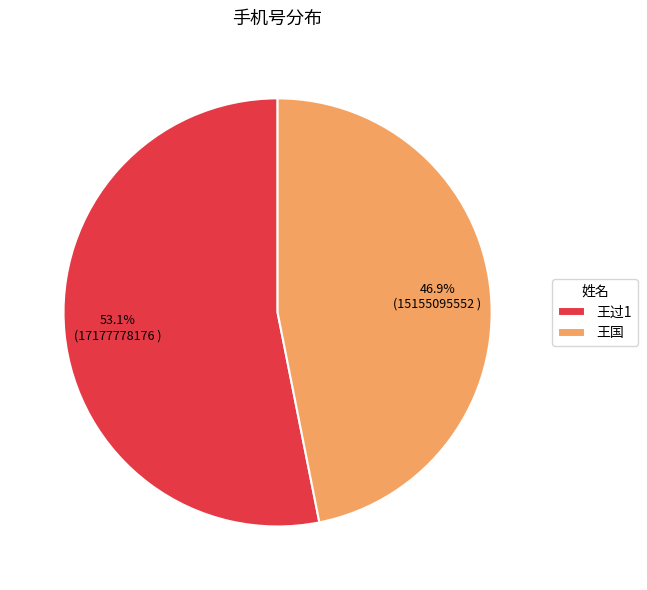

What is the majority slice?

王过1